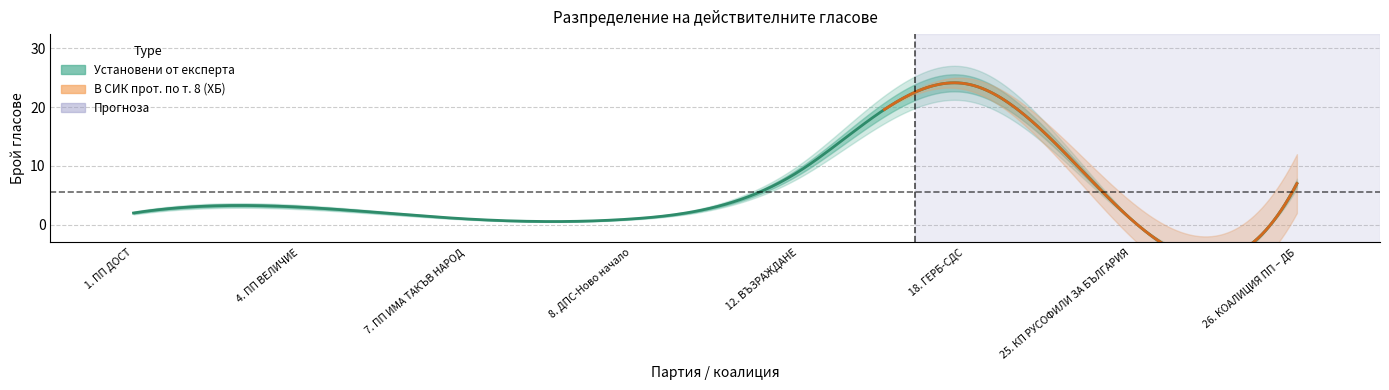

At which category is the sum across all series the highest?

18. ГЕРБ-СДС